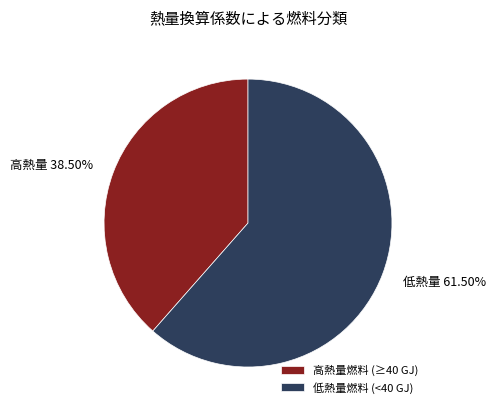

Do 高熱量燃料 (≥40 GJ) and 低熱量燃料 (<40 GJ) together represent more than half of the pie?

Yes